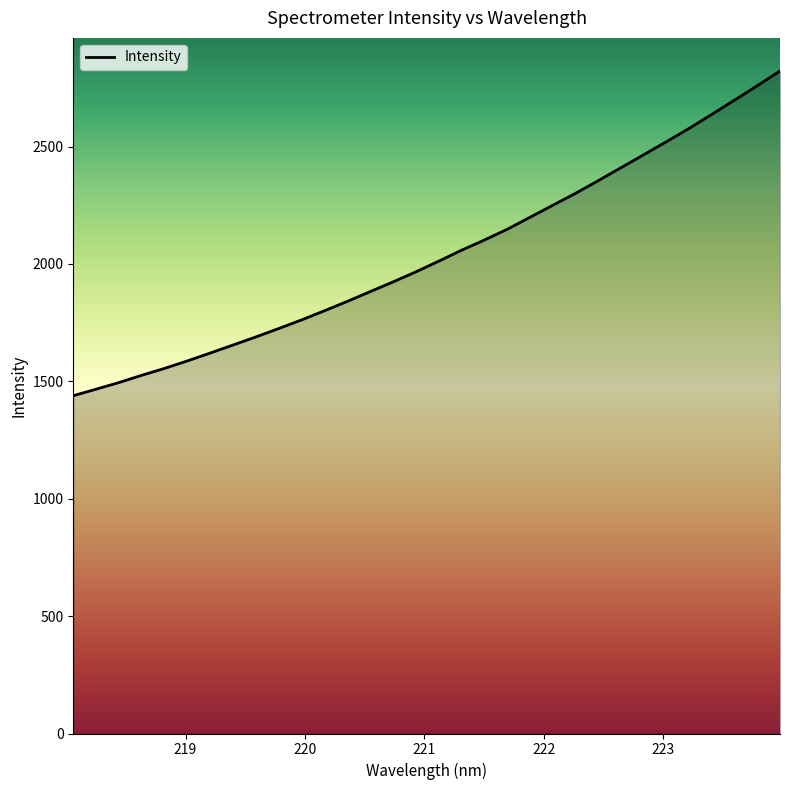

What is the greatest value displayed?

2822.0